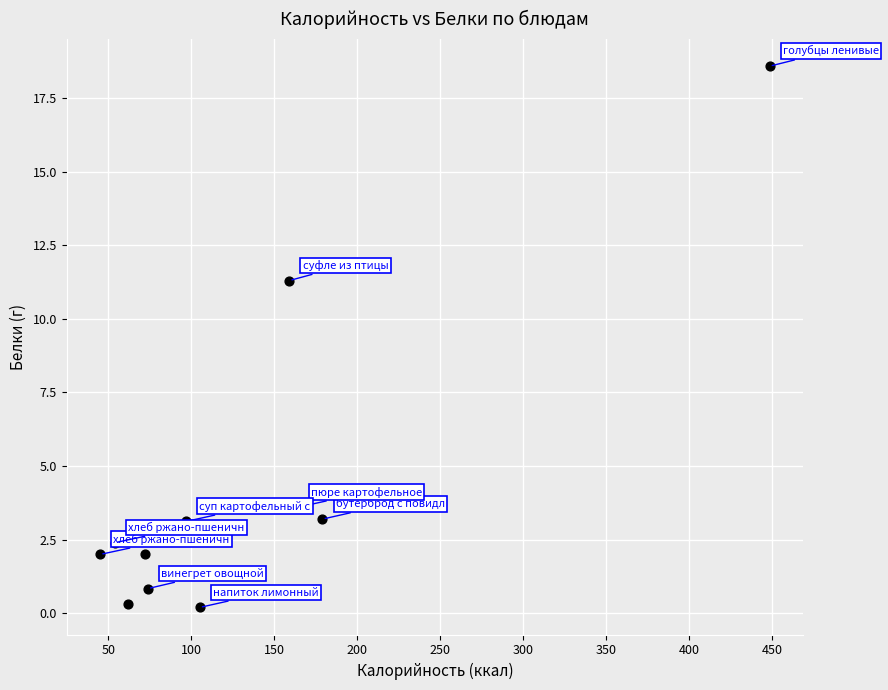

What is the average X value?

132.6